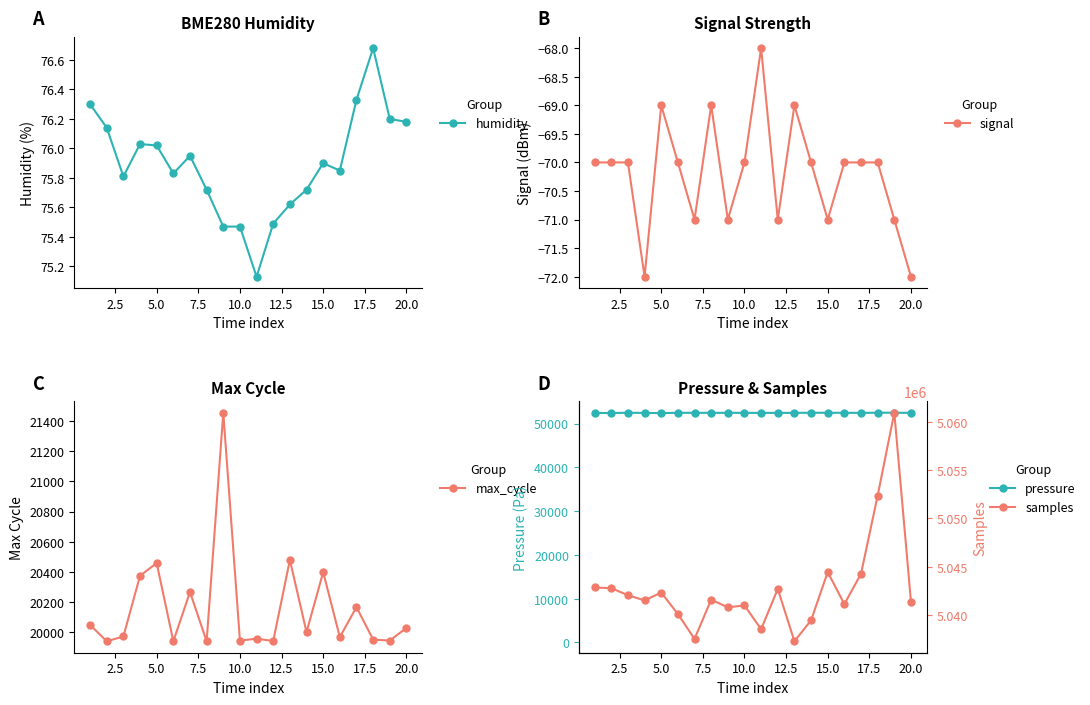

What is the value of the signal point at the 2nd from the left?

-70.0